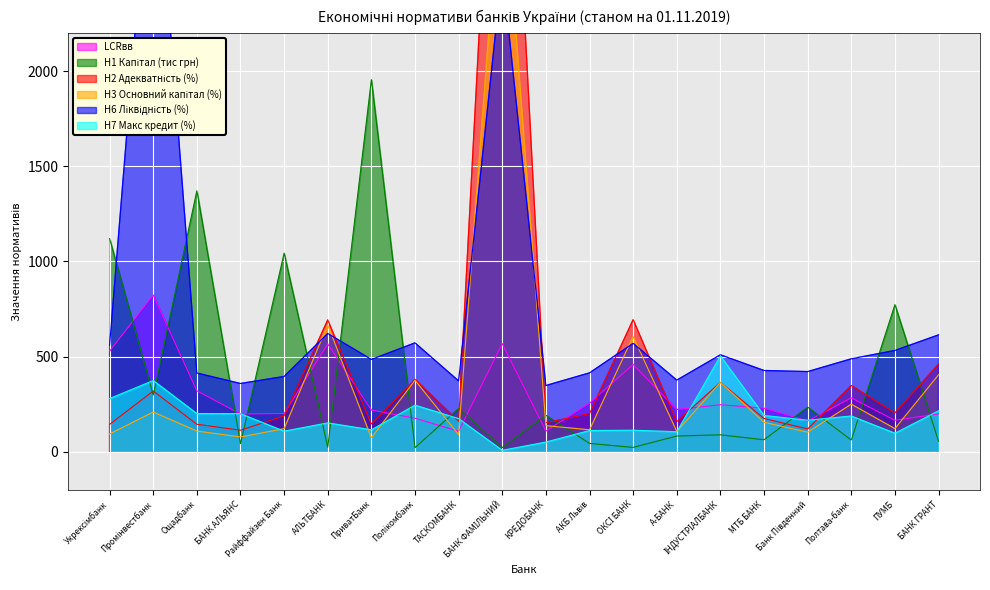

How many data points in Н6 Ліквідність (%) are less than 488?

10